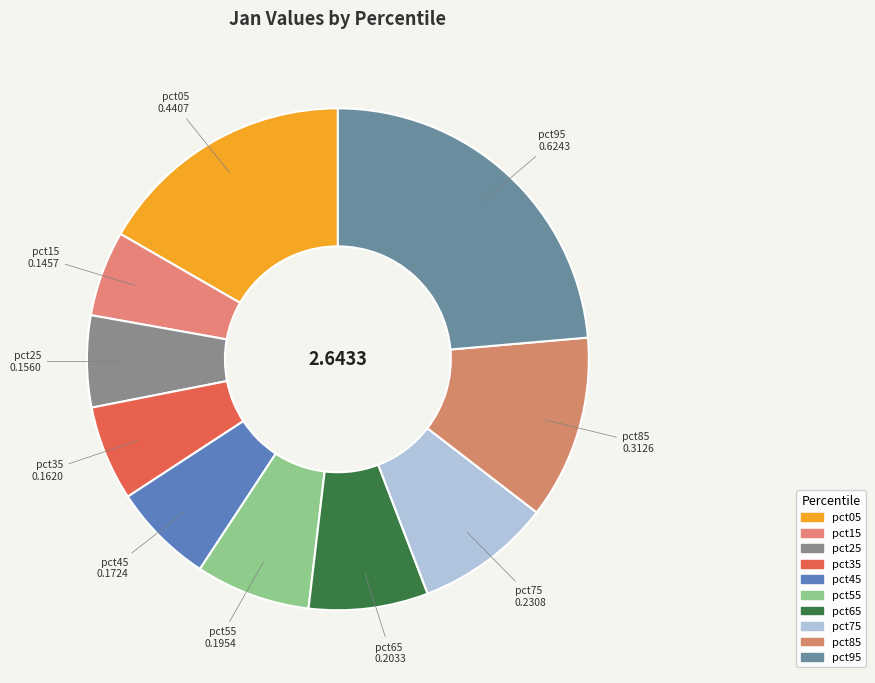

How many segments does this pie chart have?

10